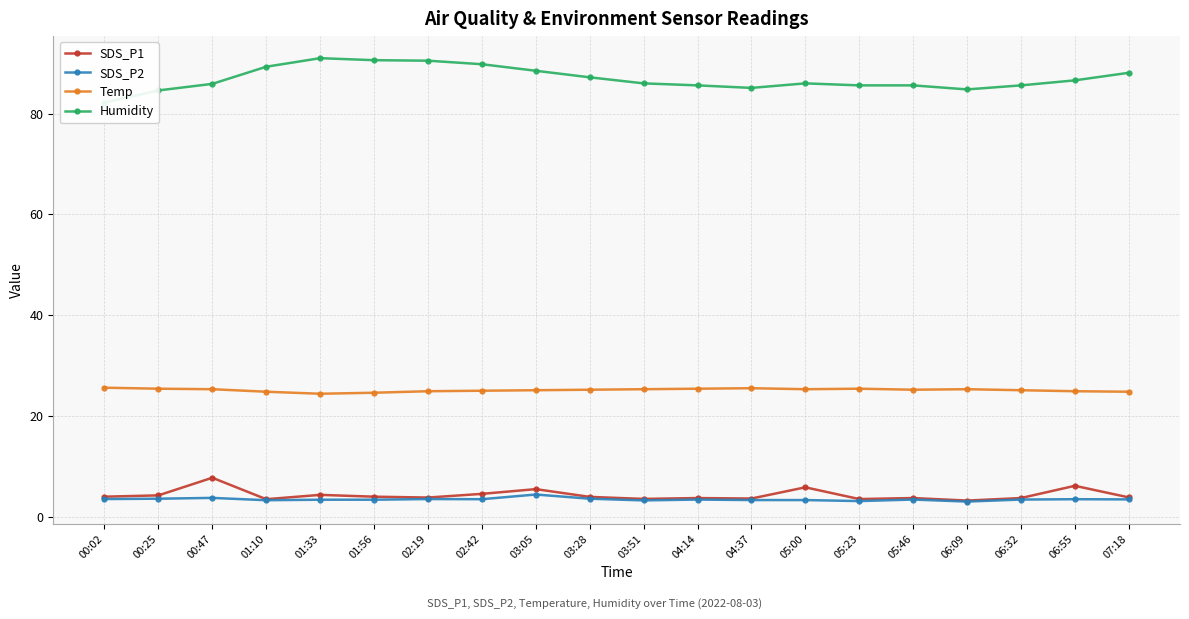

Reading left to right, what are all the values shown in this chart?

SDS_P1: 00:02=4.0	00:25=4.2	00:47=7.7	01:10=3.5	01:33=4.3	01:56=4.0	02:19=3.8	02:42=4.5	03:05=5.5	03:28=3.9	03:51=3.5	04:14=3.7	04:37=3.6	05:00=5.8	05:23=3.5	05:46=3.7	06:09=3.2	06:32=3.7	06:55=6.1	07:18=3.8
SDS_P2: 00:02=3.5	00:25=3.6	00:47=3.7	01:10=3.3	01:33=3.4	01:56=3.4	02:19=3.5	02:42=3.5	03:05=4.4	03:28=3.6	03:51=3.2	04:14=3.4	04:37=3.3	05:00=3.3	05:23=3.1	05:46=3.4	06:09=3.0	06:32=3.4	06:55=3.5	07:18=3.4
Temp: 00:02=25.6	00:25=25.4	00:47=25.3	01:10=24.8	01:33=24.4	01:56=24.6	02:19=24.9	02:42=25.0	03:05=25.1	03:28=25.2	03:51=25.3	04:14=25.4	04:37=25.5	05:00=25.3	05:23=25.4	05:46=25.2	06:09=25.3	06:32=25.1	06:55=24.9	07:18=24.8
Humidity: 00:02=82.2	00:25=84.6	00:47=85.9	01:10=89.3	01:33=91.0	01:56=90.6	02:19=90.5	02:42=89.8	03:05=88.5	03:28=87.2	03:51=86.0	04:14=85.6	04:37=85.1	05:00=86.0	05:23=85.6	05:46=85.6	06:09=84.8	06:32=85.6	06:55=86.6	07:18=88.1